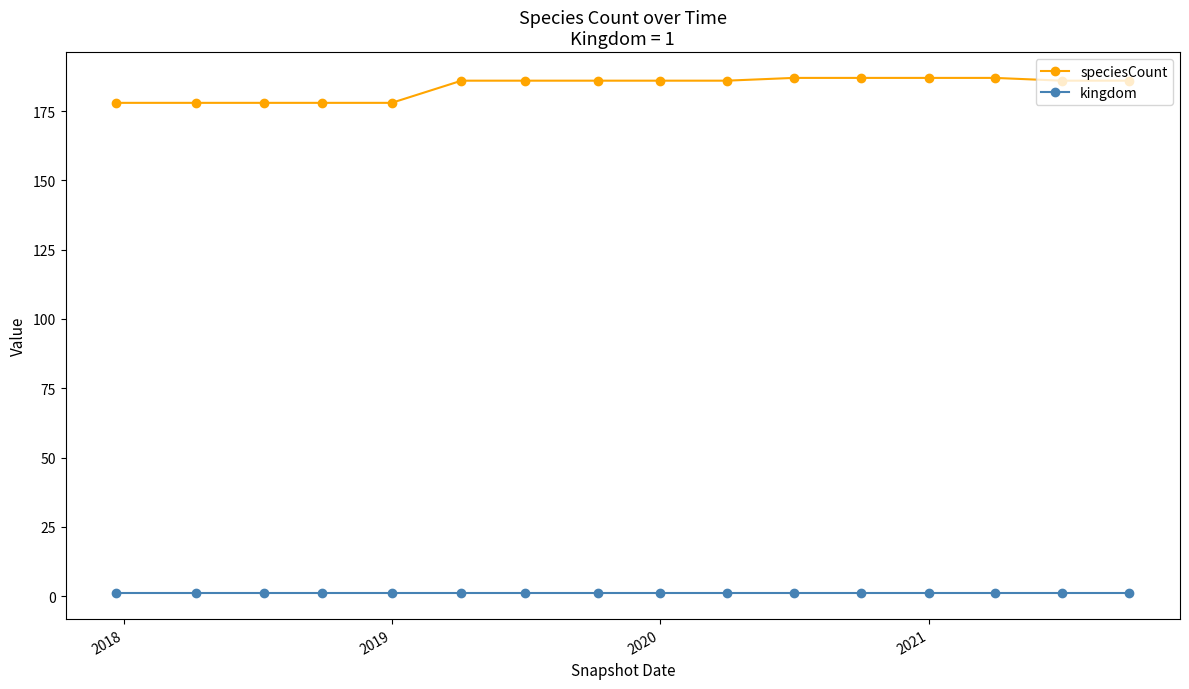

True or false: speciesCount and kingdom intersect in this chart.

False